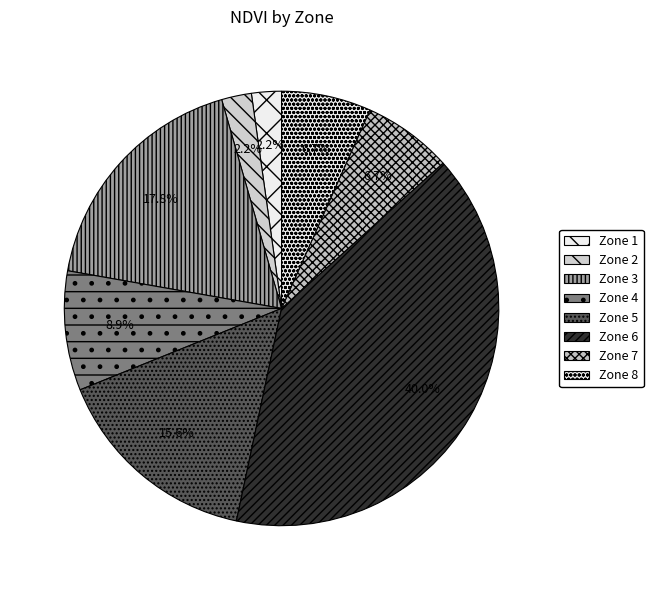

Does any single category account for the majority?

No